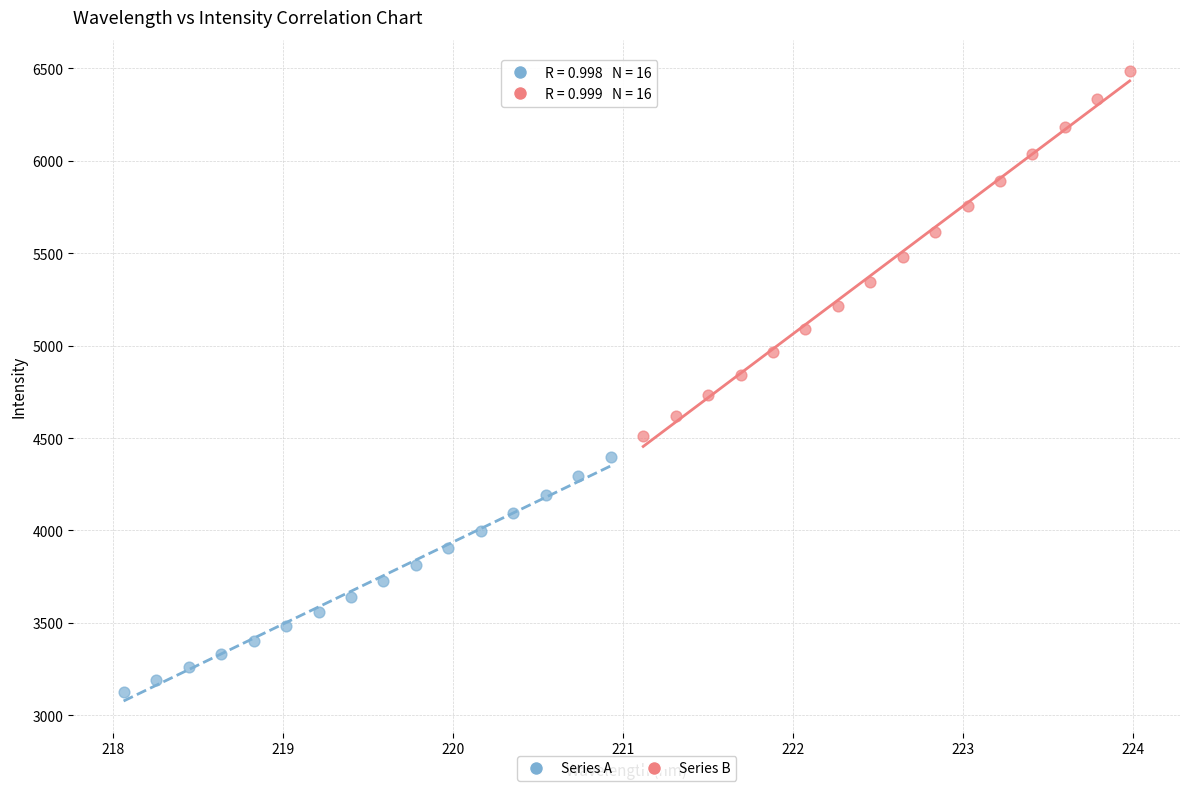

Which series reaches the minimum Y coordinate?

Series A